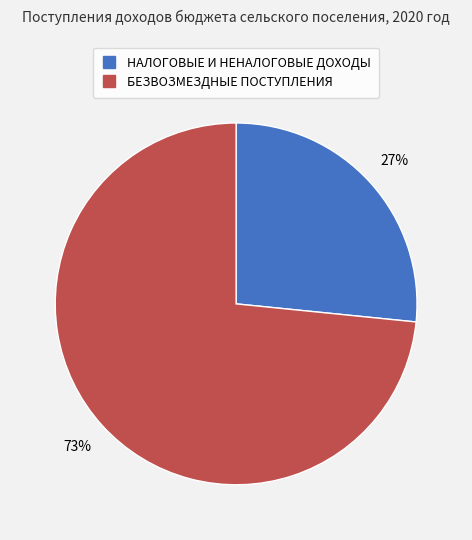

To the nearest percent, what is the average slice percentage?

50%